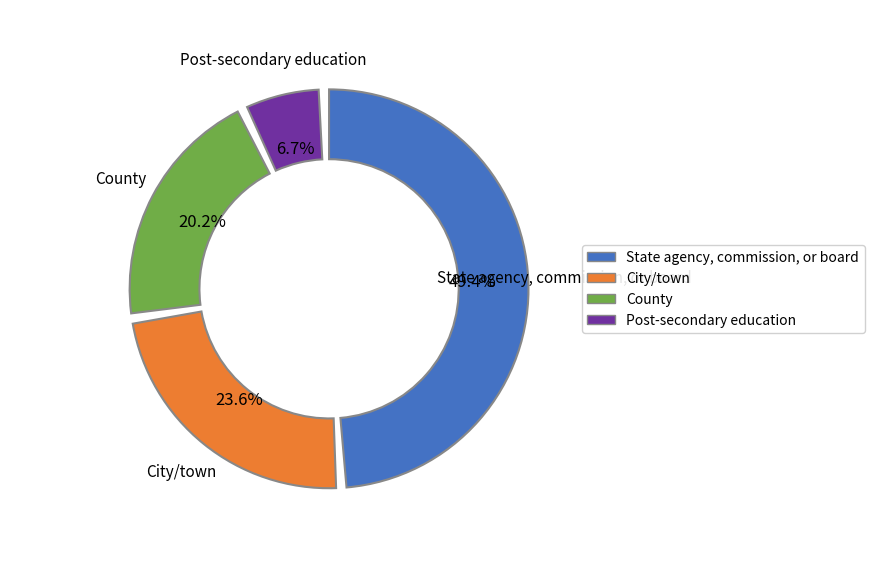

Which category has the biggest portion of the pie?

State agency, commission, or board